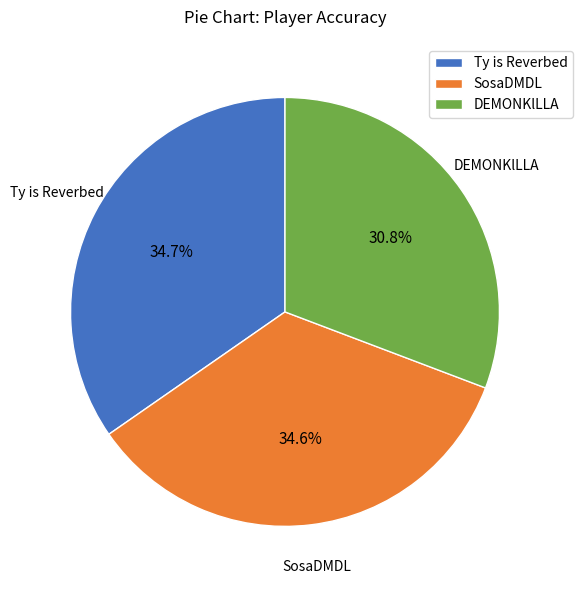

To the nearest percent, what percentage of the pie is DEMONKlLLA?

31%